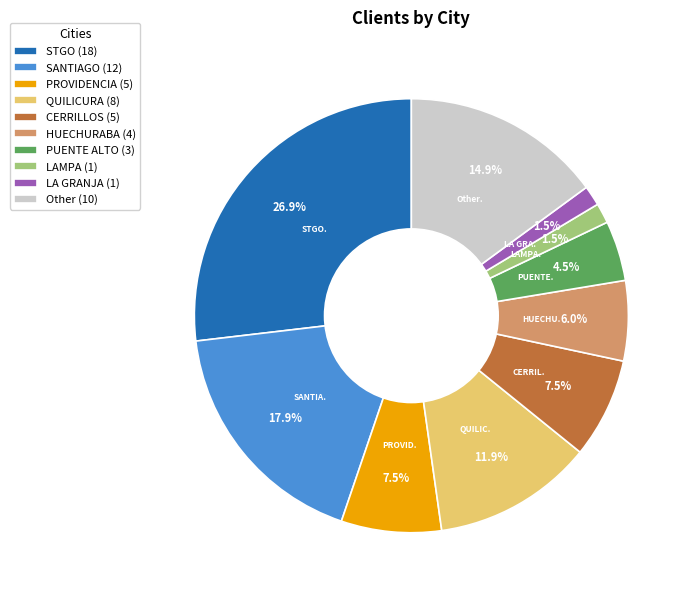

Do CERRILLOS and SANTIAGO together represent more than half of the pie?

No